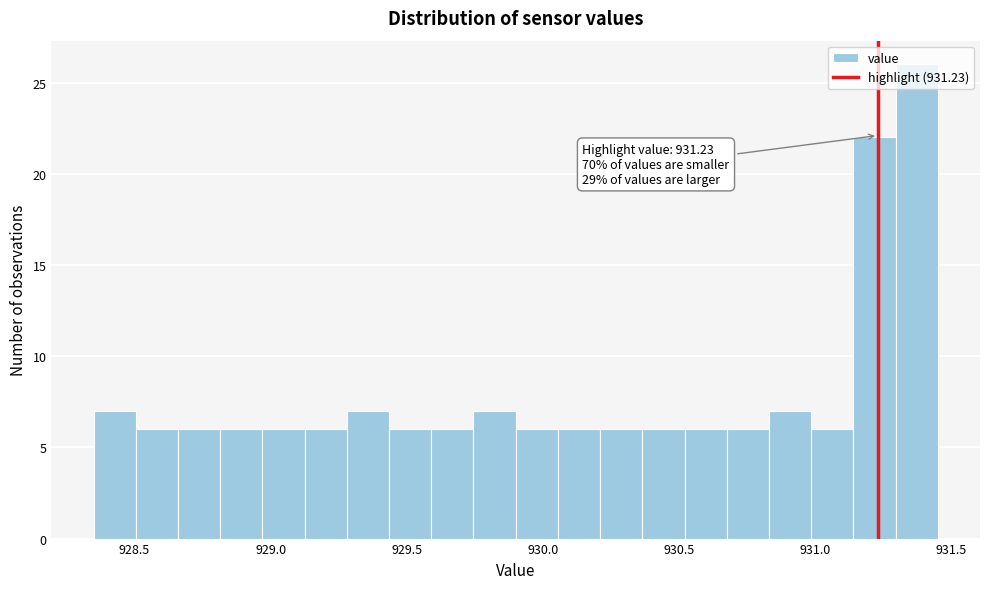

Around what value on the x-axis is the tallest bar? Give the approximate position of its centre, as read against the axis.

931.35